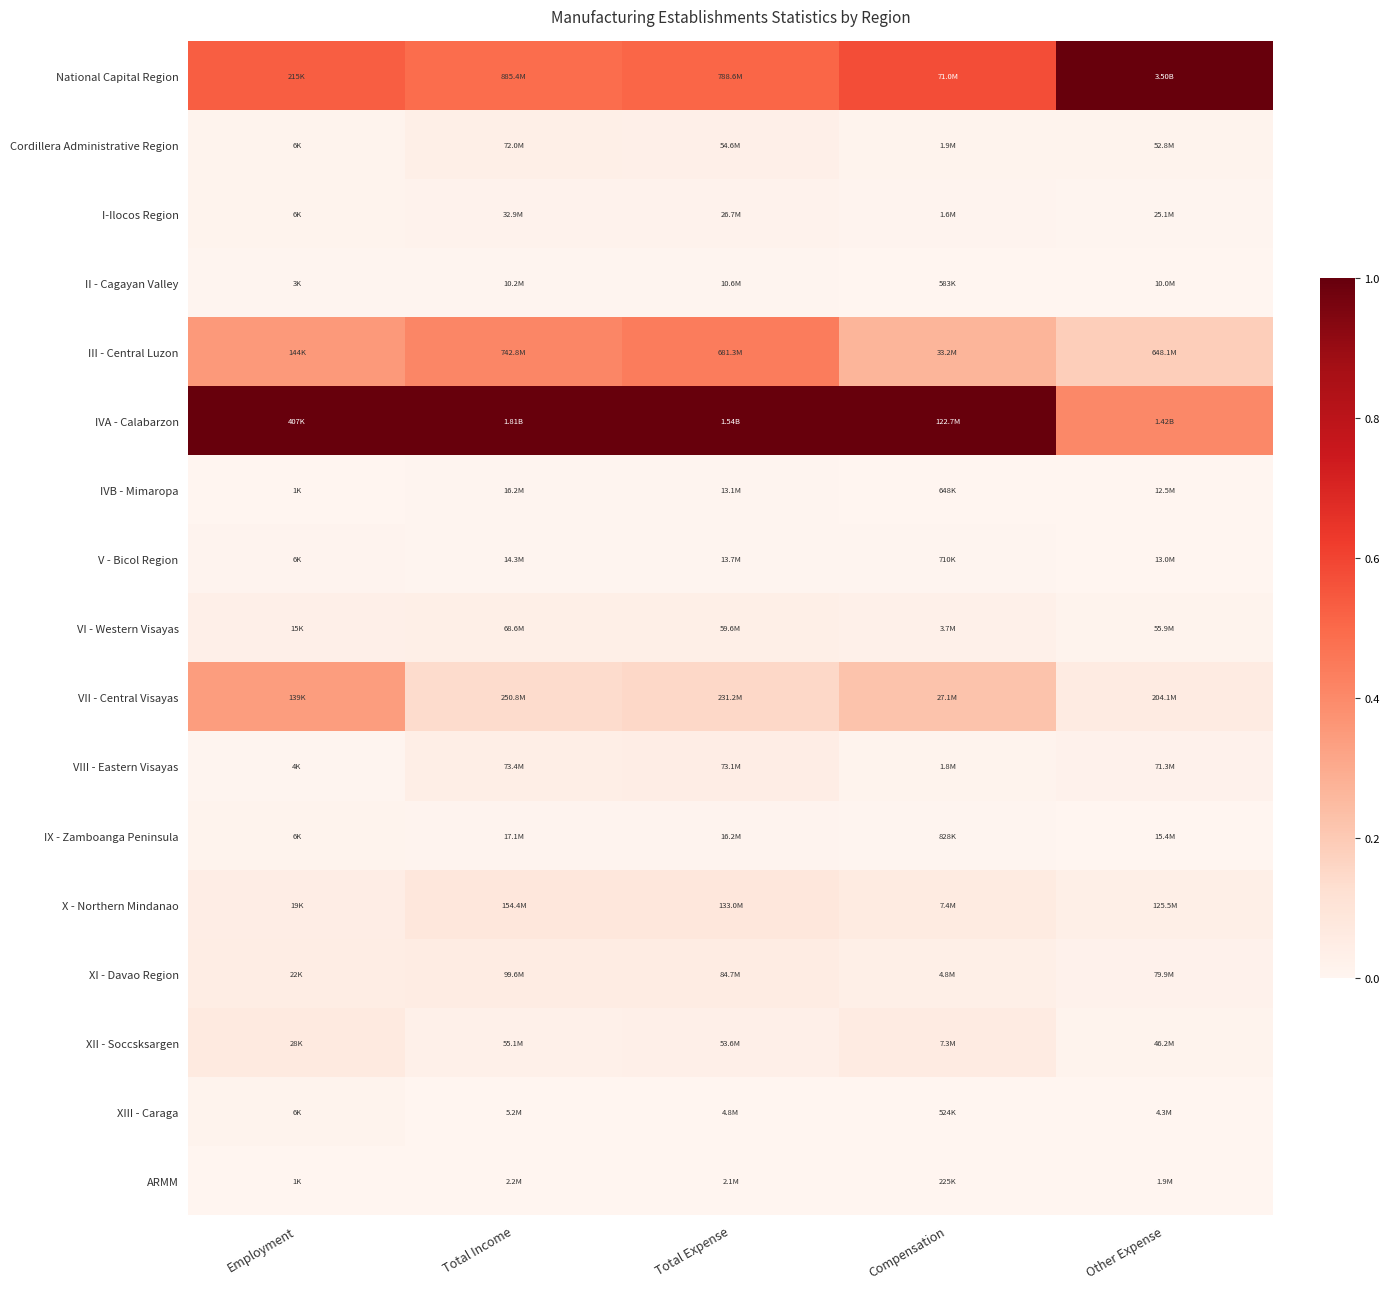

Between Other Expense and Employment, which is larger?

Other Expense